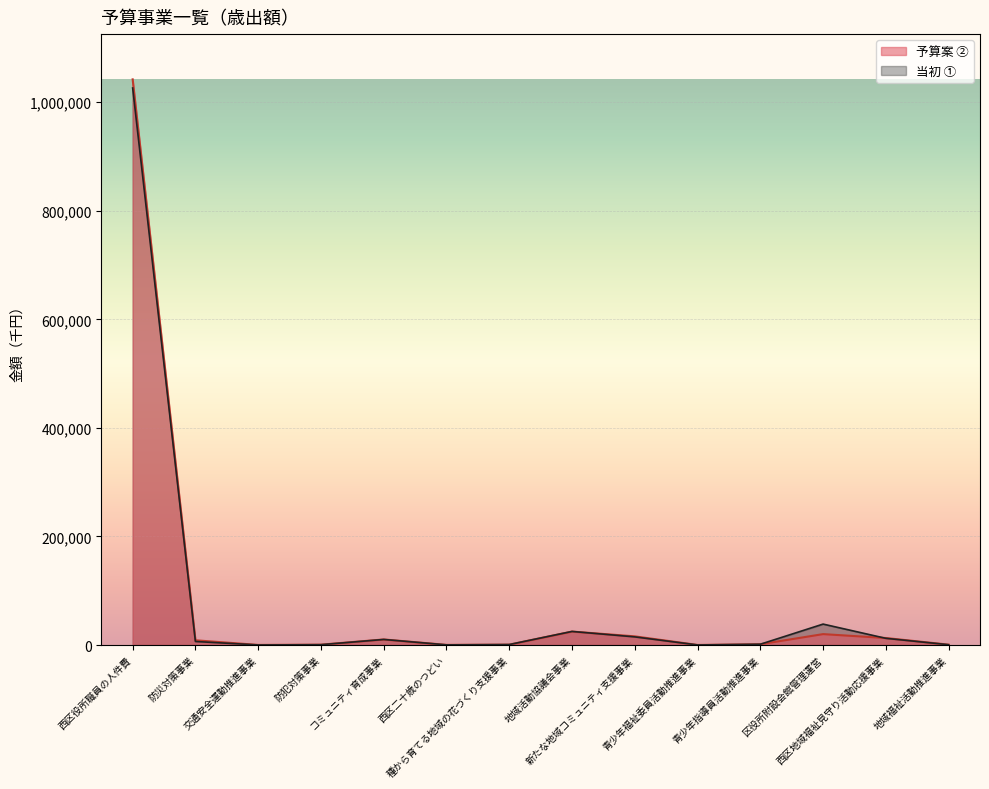

How many values exceed 8699?

6